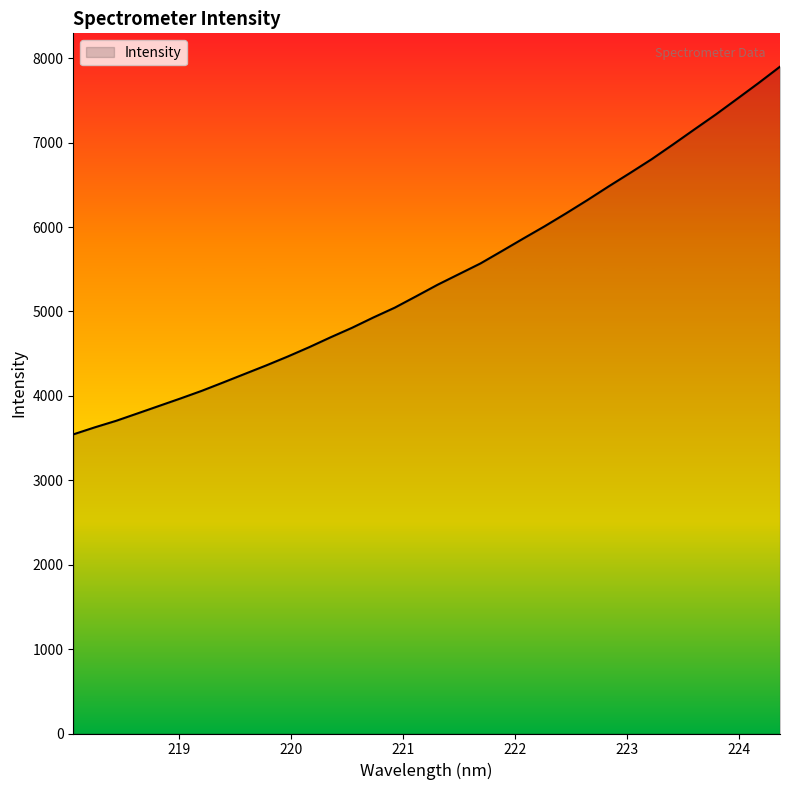

How many values exceed 5316?

17